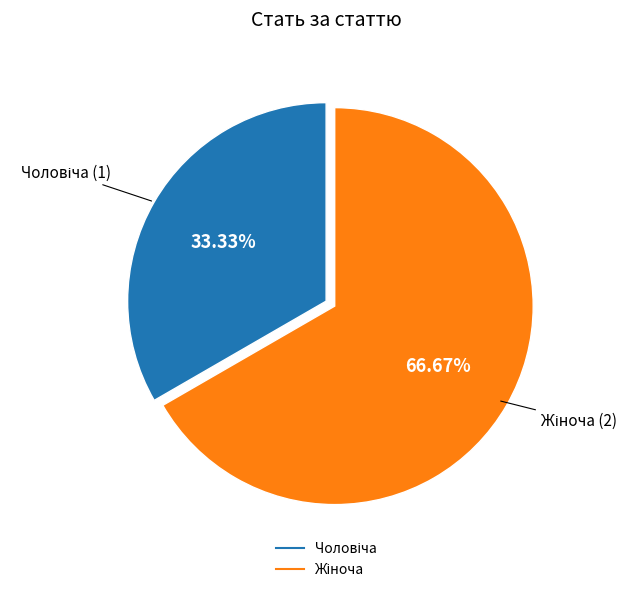

Is there a majority slice in this chart?

Yes